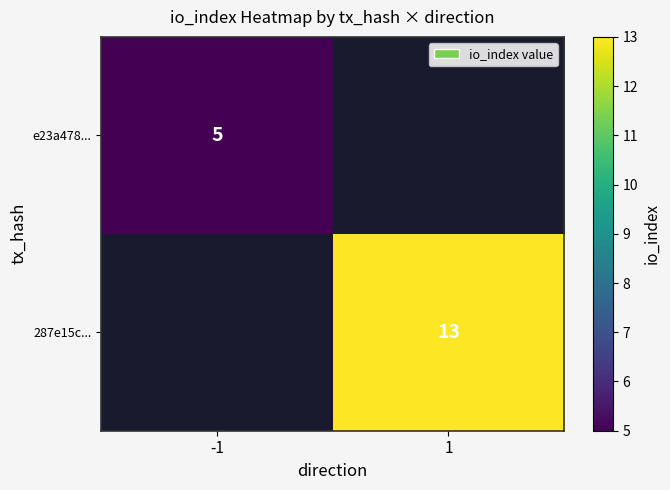

What is the maximum value shown in the chart?

13.0